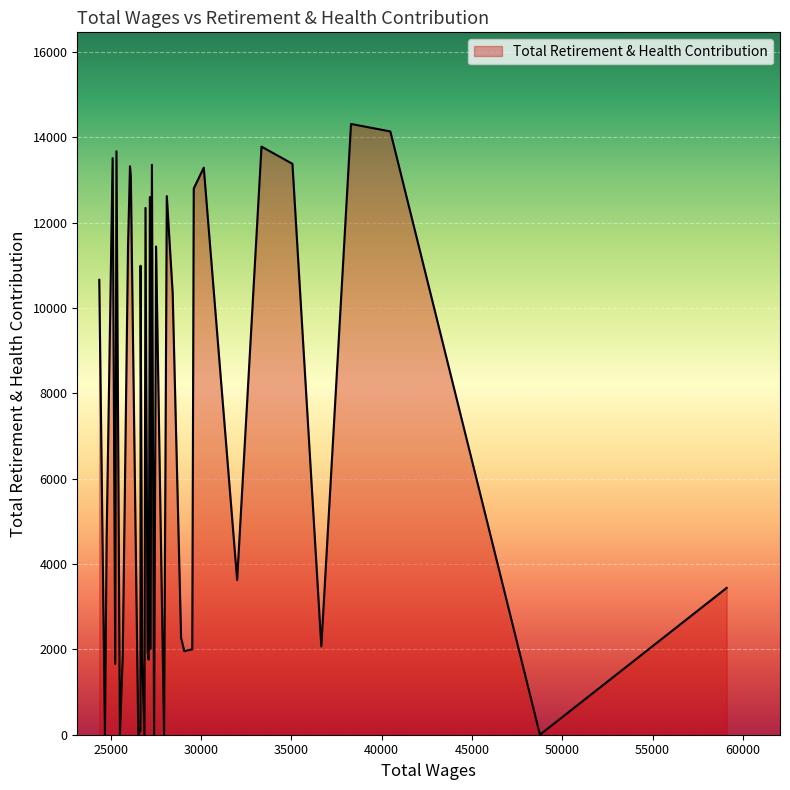

What is the difference between the maximum and minimum values?

14312